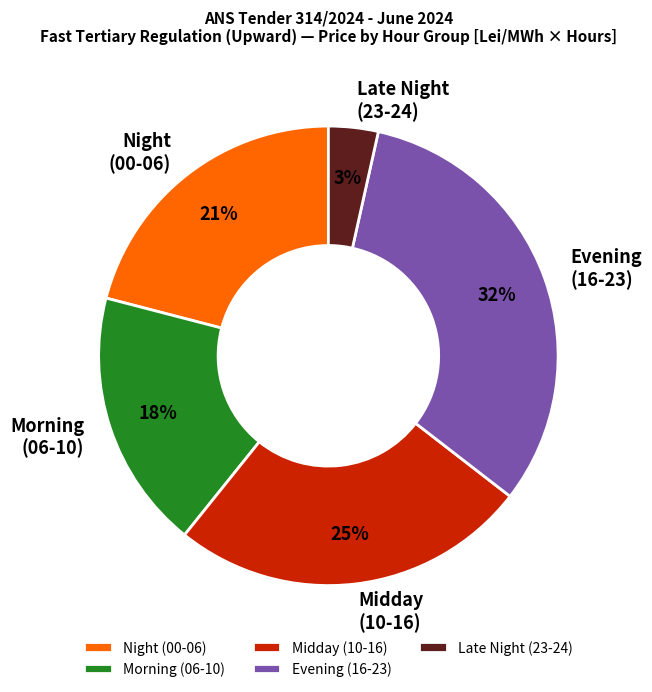

The Midday (10-16) slice represents 17% of the pie. True or false?

False